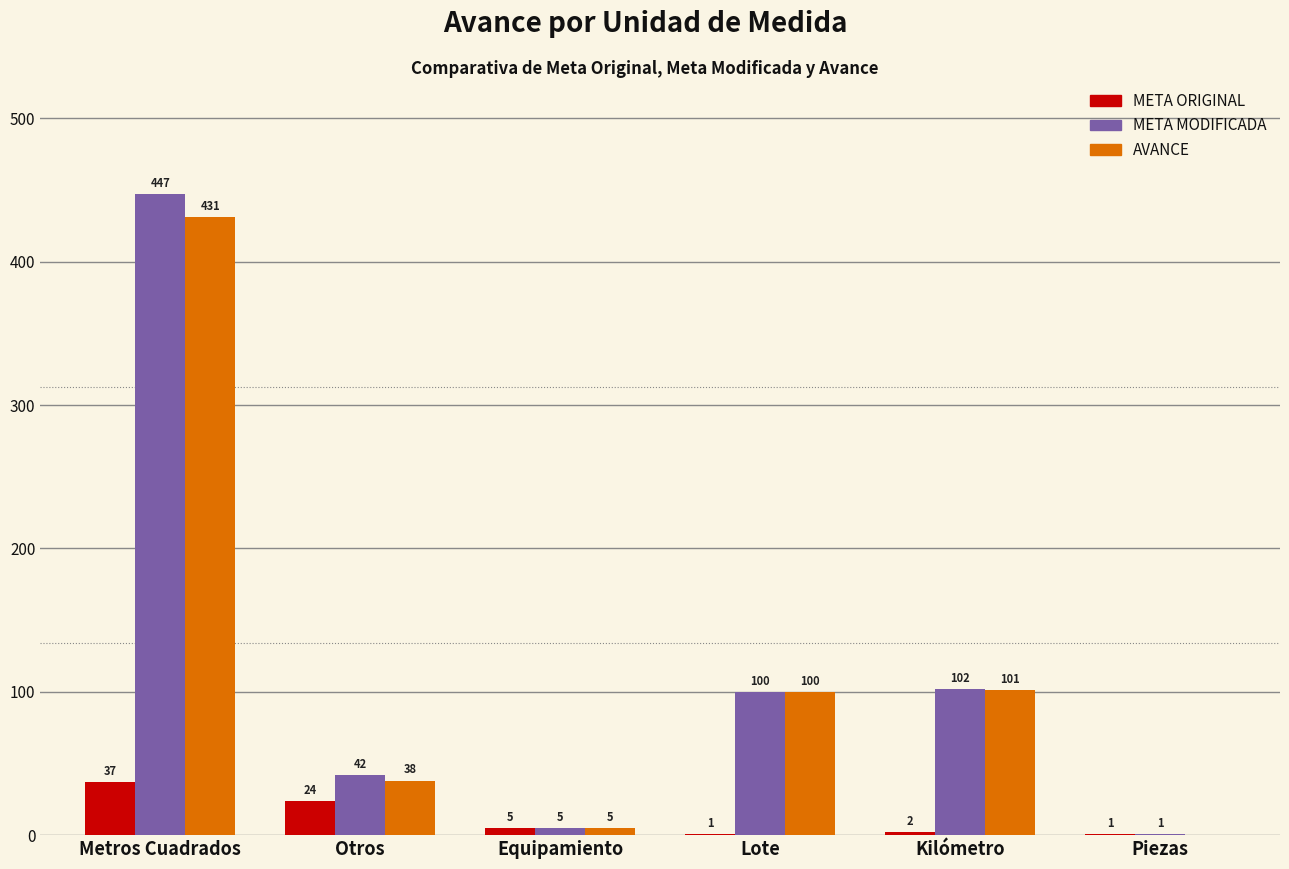

How many positive values does the AVANCE series have?

5